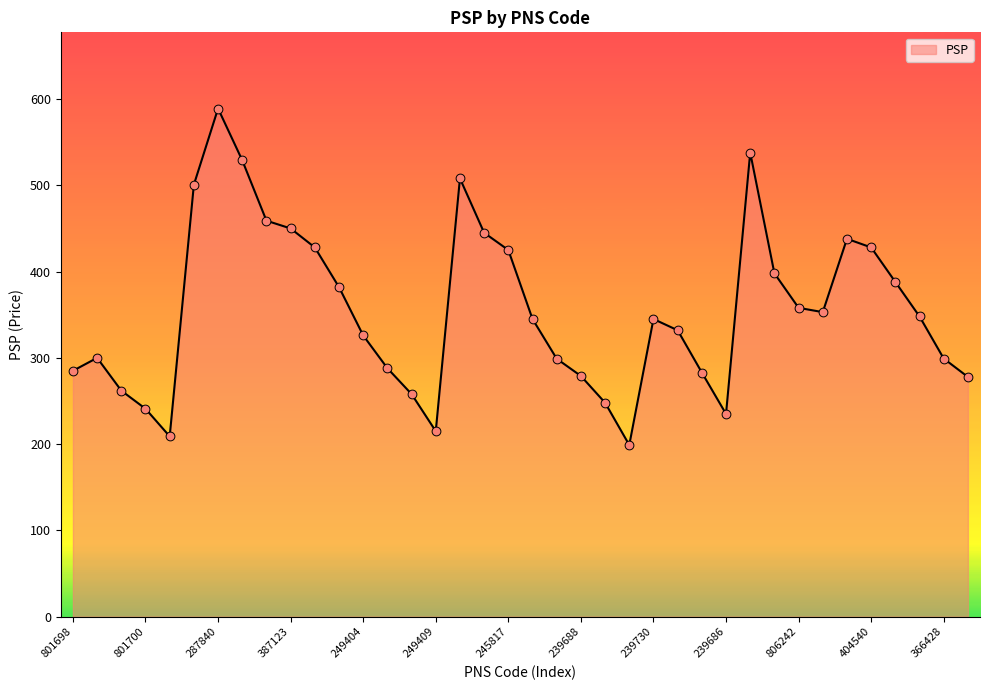

What is the smallest value displayed?

199.0